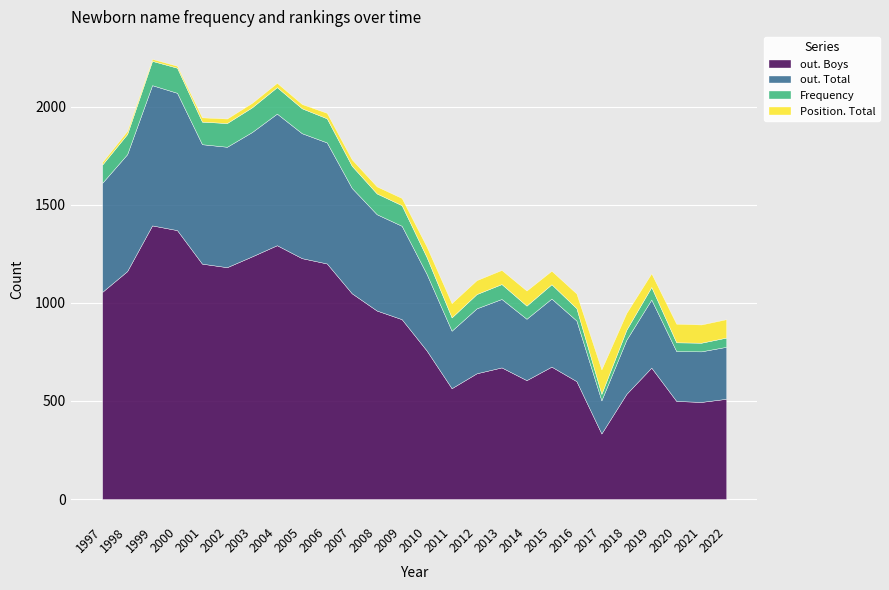

True or false: Frequency and out. Total cross at least once.

False